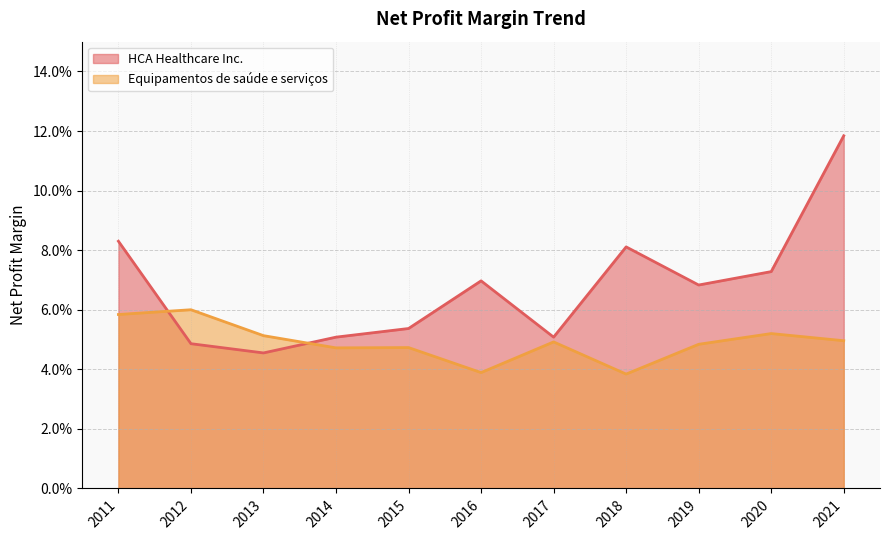

How many interior local peaks does the HCA Healthcare Inc. series have?

2